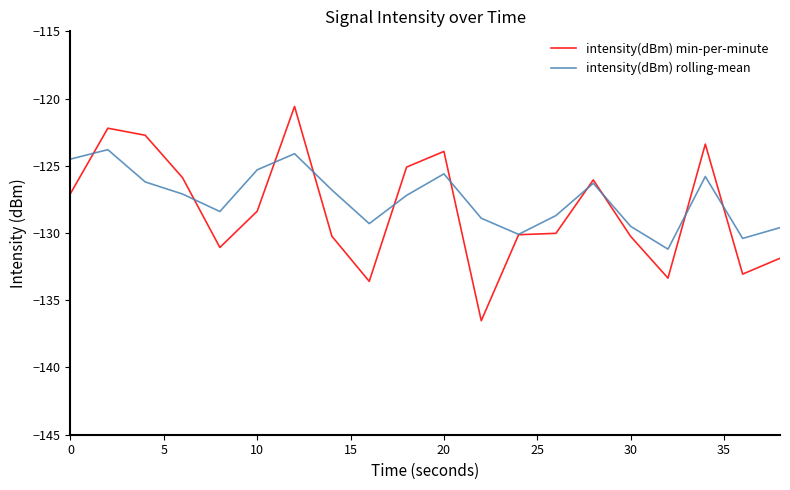

Which series has the widest spread of values?

intensity(dBm) min-per-minute